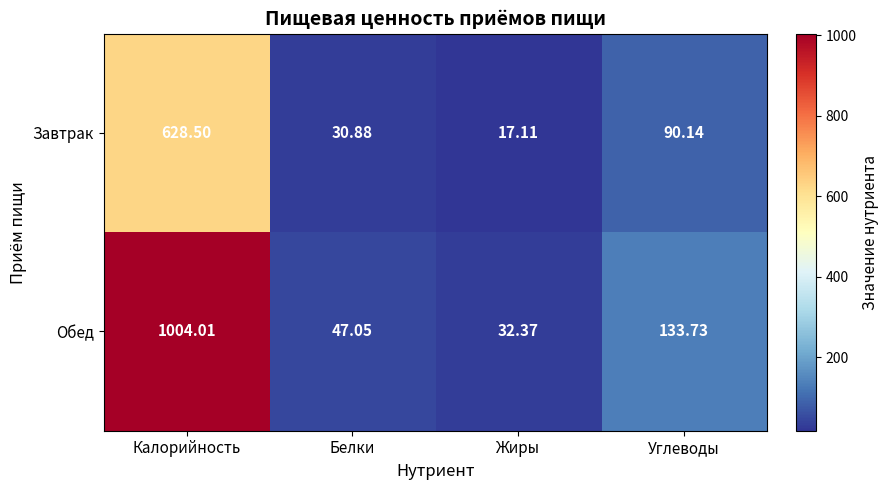

At which label does Завтрак reach its minimum?

Жиры